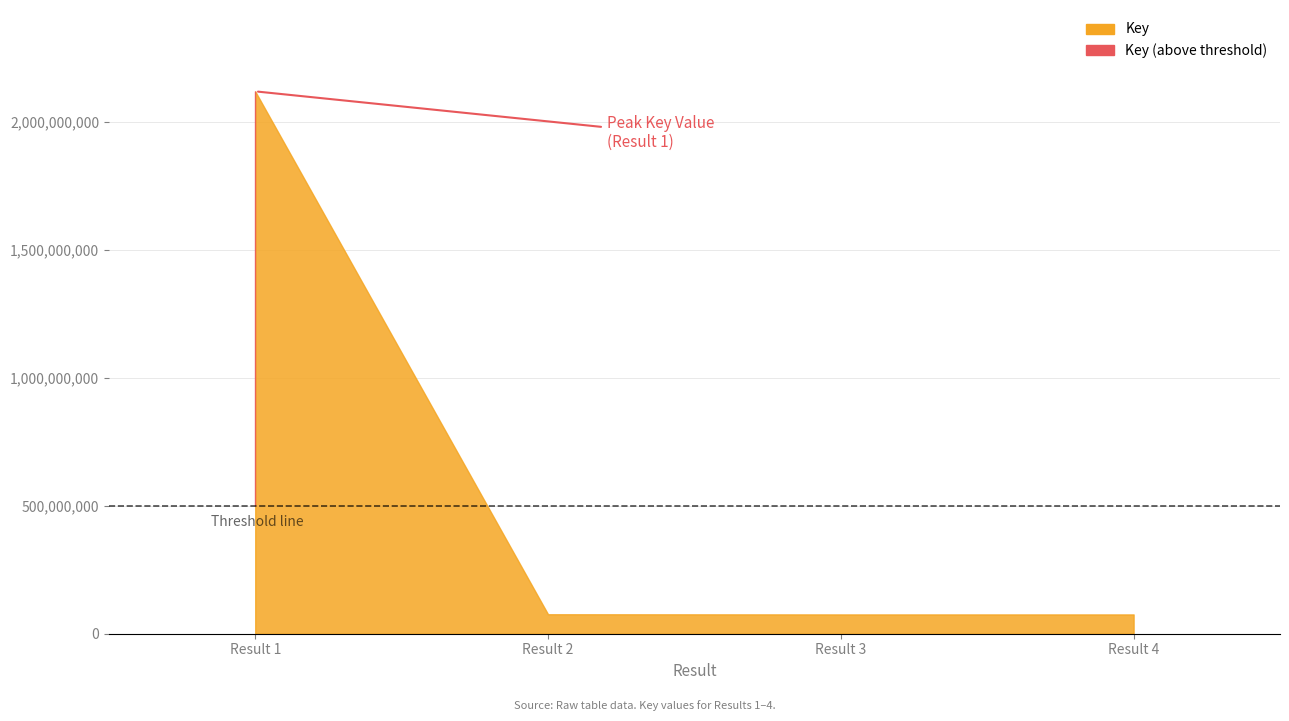

True or false: the data shows 75301739 at 3.

True